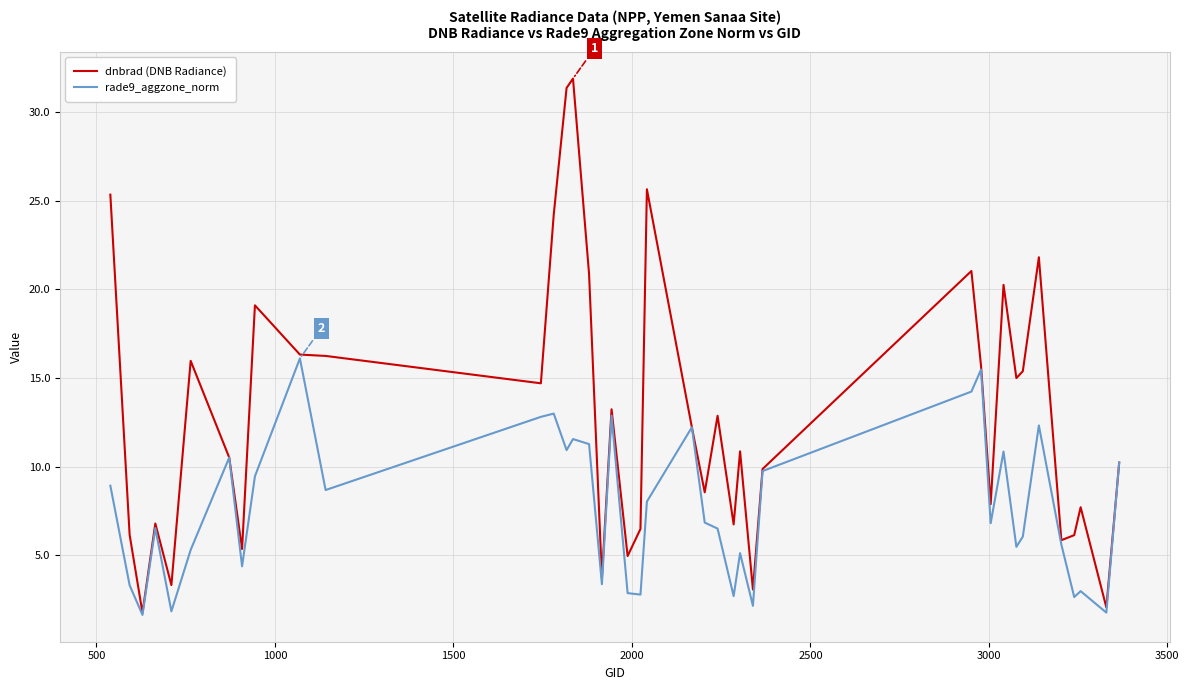

Which series has the largest range (max minus min)?

dnbrad (DNB Radiance)